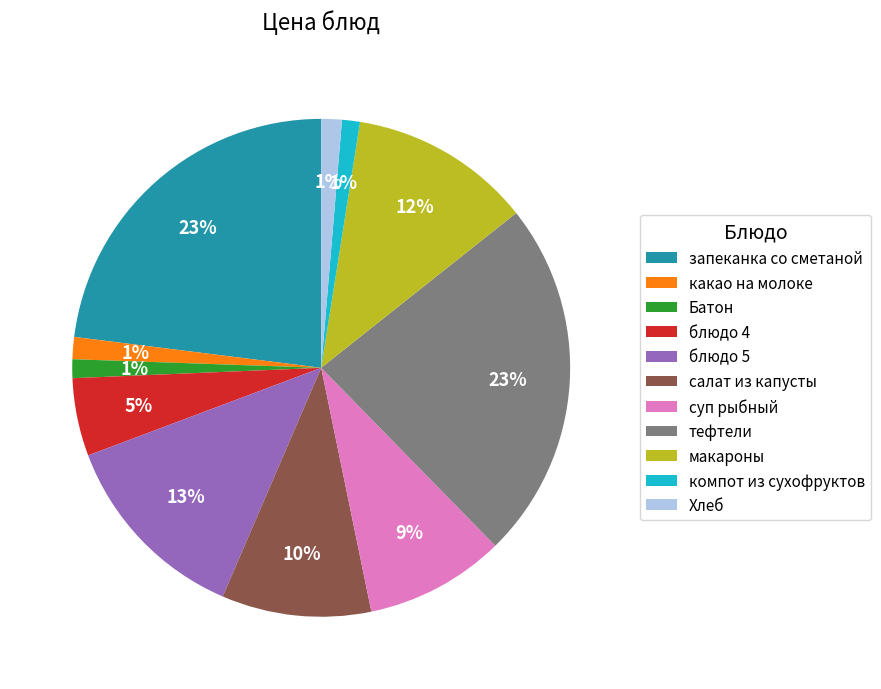

What percentage is the блюдо 4 slice, to the nearest percent?

5%